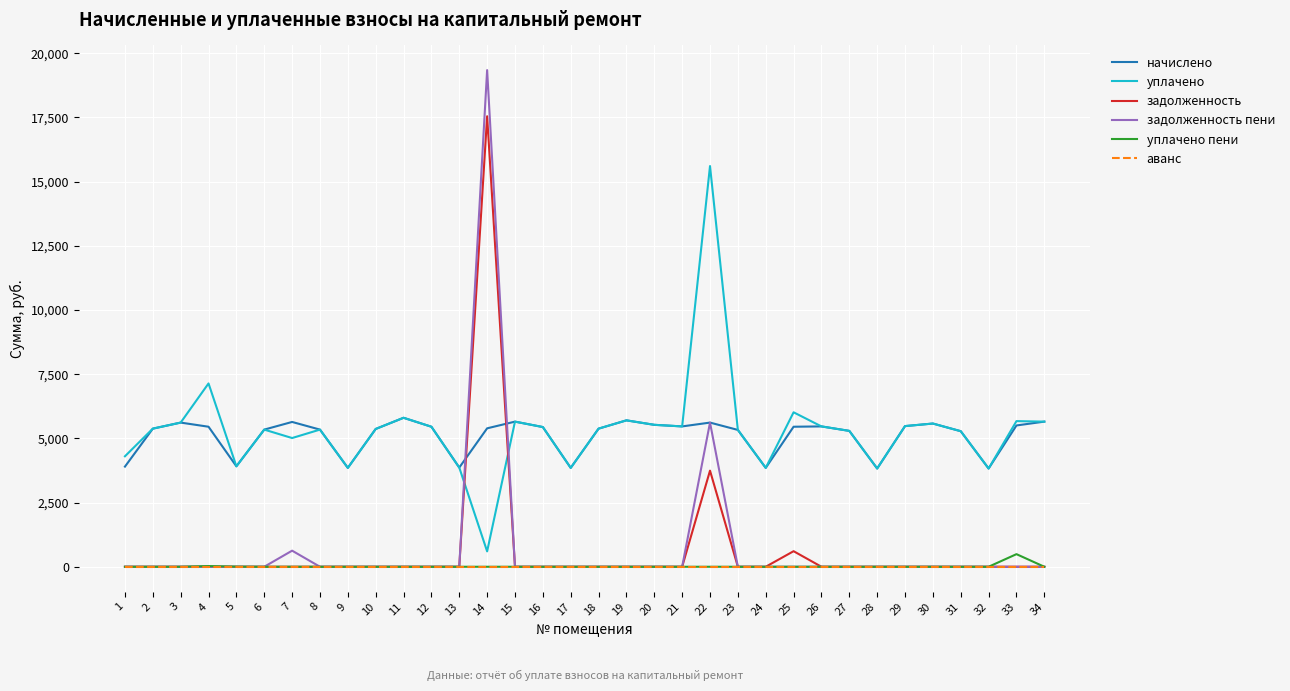

Which series has the widest spread of values?

задолженность пени